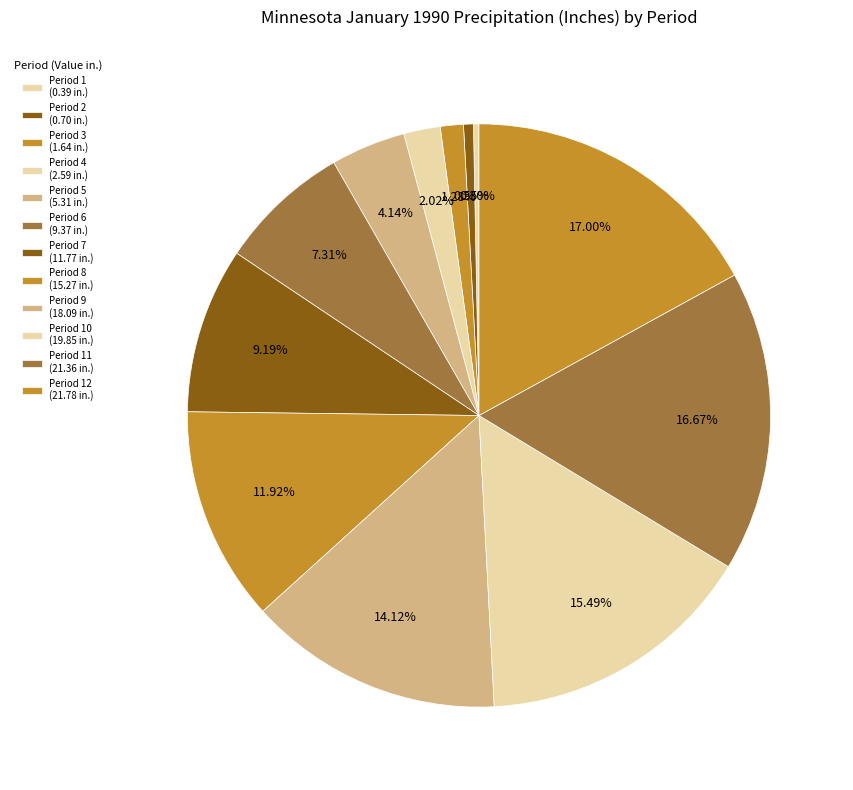

How many slices are in this pie chart?

12